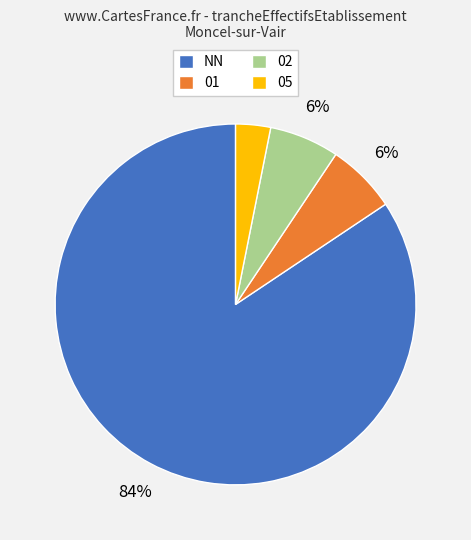

Combined, do 01 and NN account for over 50%?

Yes